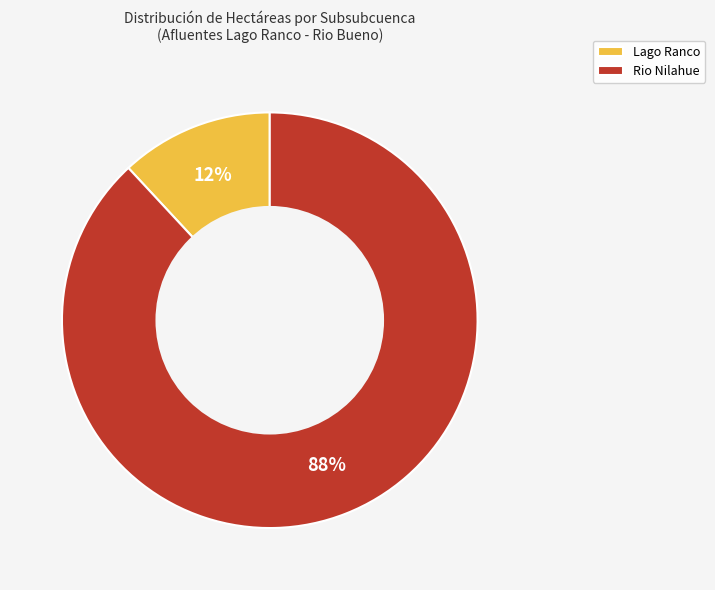

Rank the categories by value from highest to lowest.

Rio Nilahue, Lago Ranco